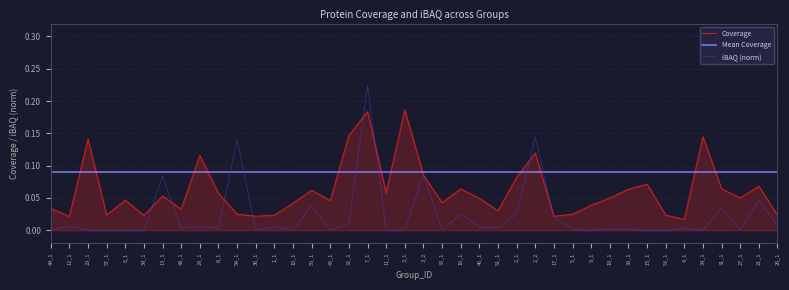

At which label does iBAQ (norm) reach its peak?

7_1